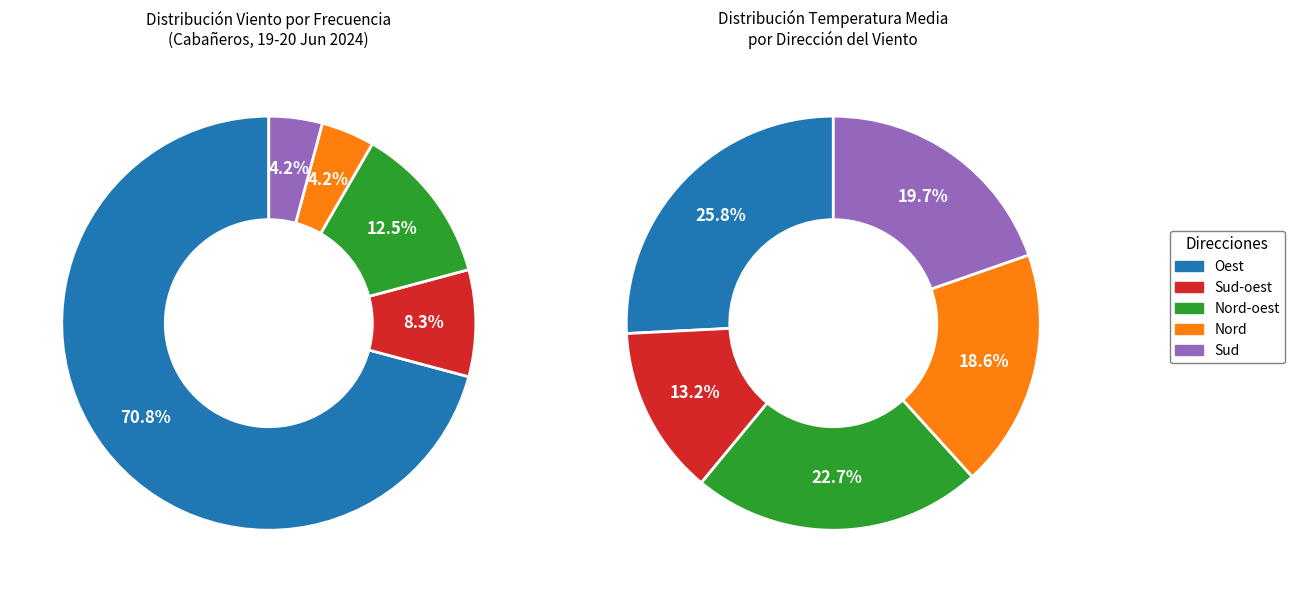

Which has a higher value, Sud-oest or Sud-oest?

Sud-oest